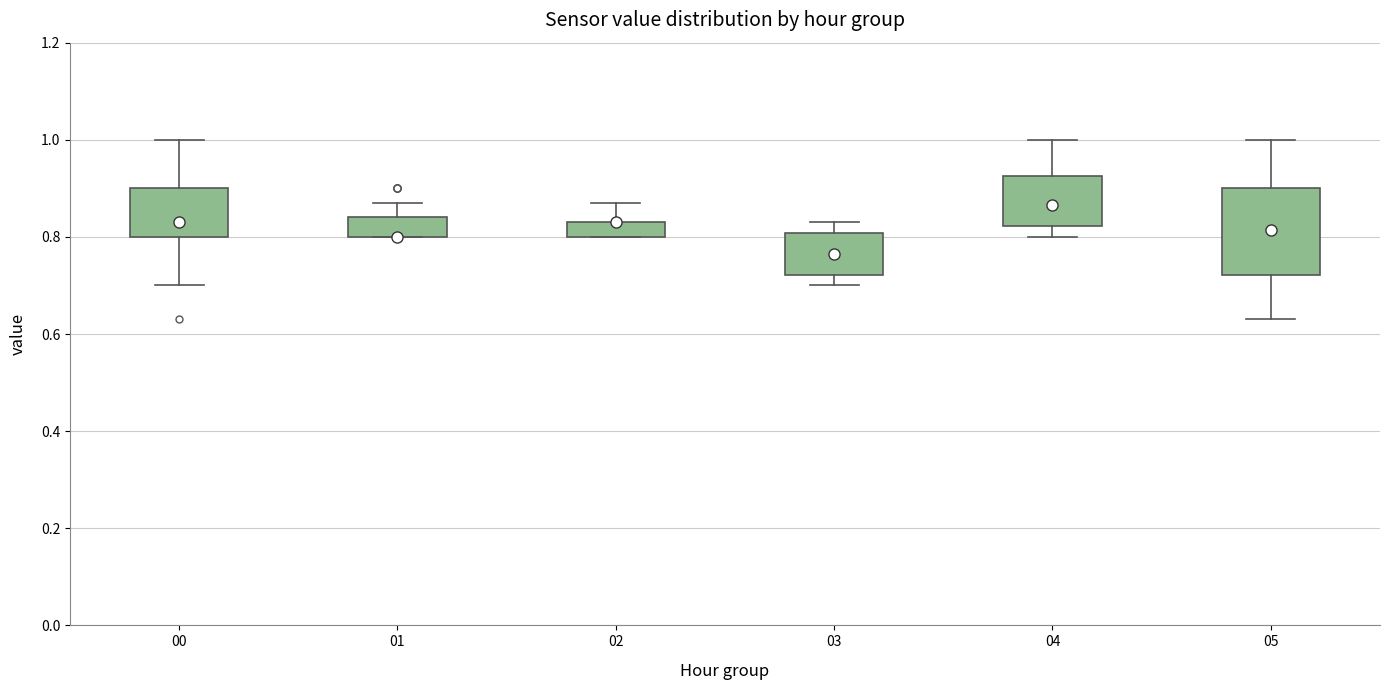

Where is the lower edge of the box at x = 00 on the y-axis? The values are not printed on the chart, so give them approximately, as read against the axis.

0.80